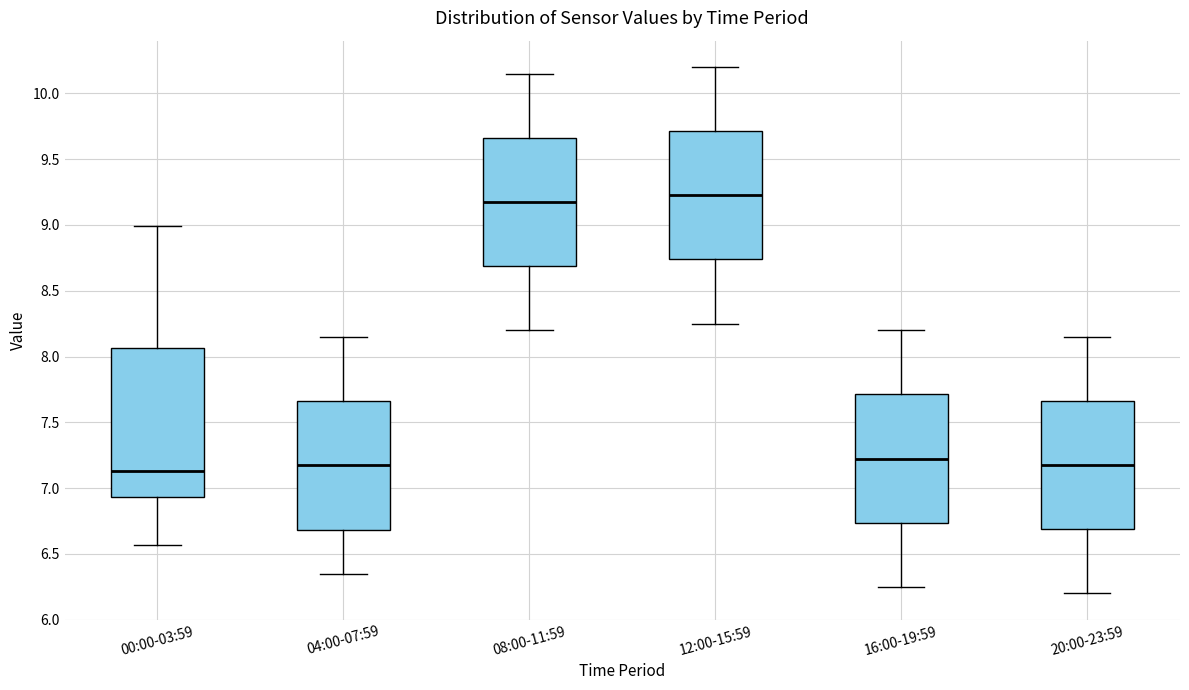

Reading left to right, read every box against the y-axis: the position of its median line, the range the box covers, and the ends of its whiskers. The values are not printed on the chart, so give them approximately, as read against the axis.

00:00-03:59: median 7.15, box 6.95 to 8.05, whiskers 6.55 to 9.00
04:00-07:59: median 7.20, box 6.70 to 7.65, whiskers 6.35 to 8.15
08:00-11:59: median 9.20, box 8.70 to 9.65, whiskers 8.20 to 10.15
12:00-15:59: median 9.25, box 8.75 to 9.70, whiskers 8.25 to 10.20
16:00-19:59: median 7.25, box 6.75 to 7.70, whiskers 6.25 to 8.20
20:00-23:59: median 7.20, box 6.70 to 7.65, whiskers 6.20 to 8.15